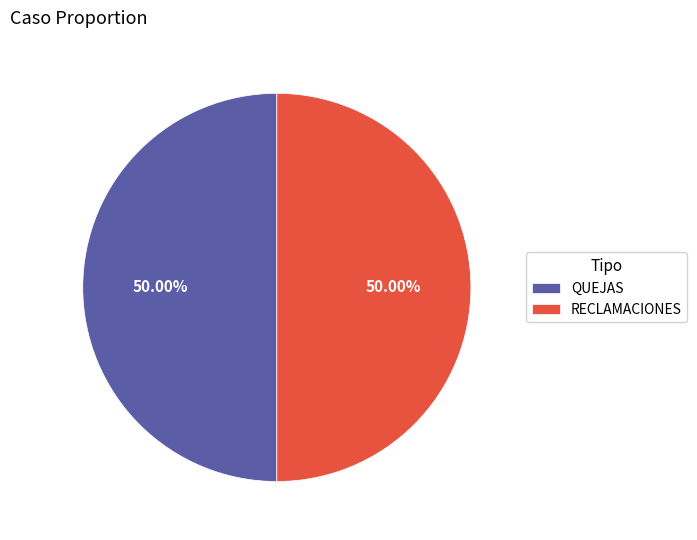

Approximately how many times larger is the value at QUEJAS compared to RECLAMACIONES?

1.0